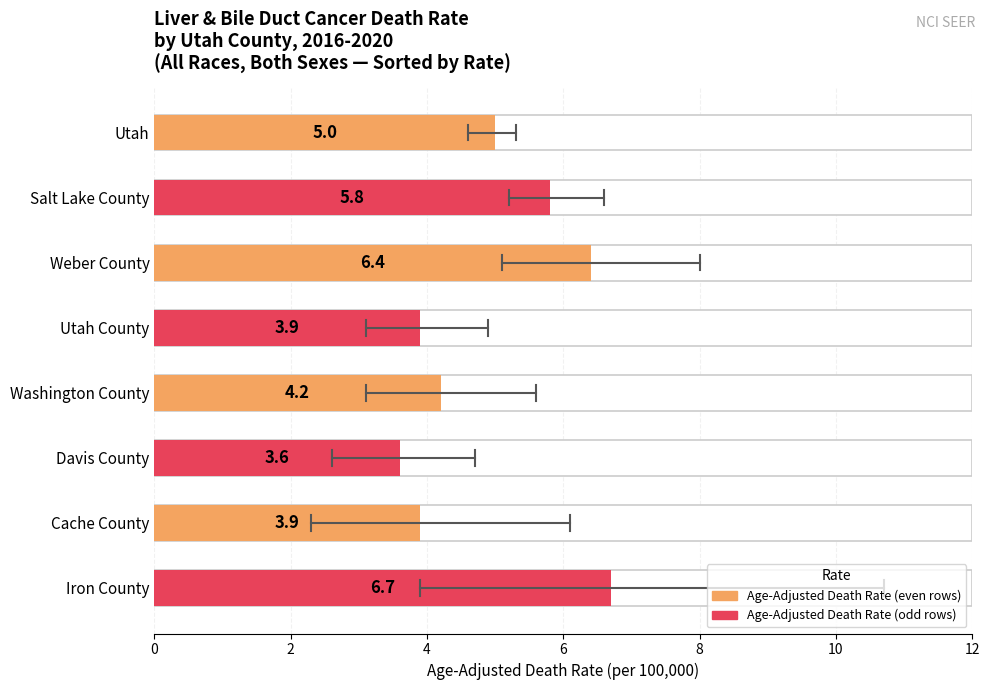

In Upper CI, how many points are lower than both neighbors (excluding endpoints)?

2